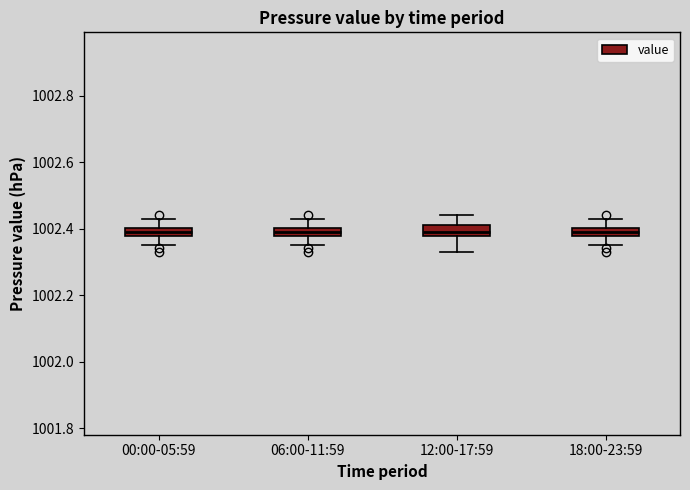

Where is the upper edge of the box for 06:00-11:59 on the y-axis? The values are not printed on the chart, so give them approximately, as read against the axis.

1002.40